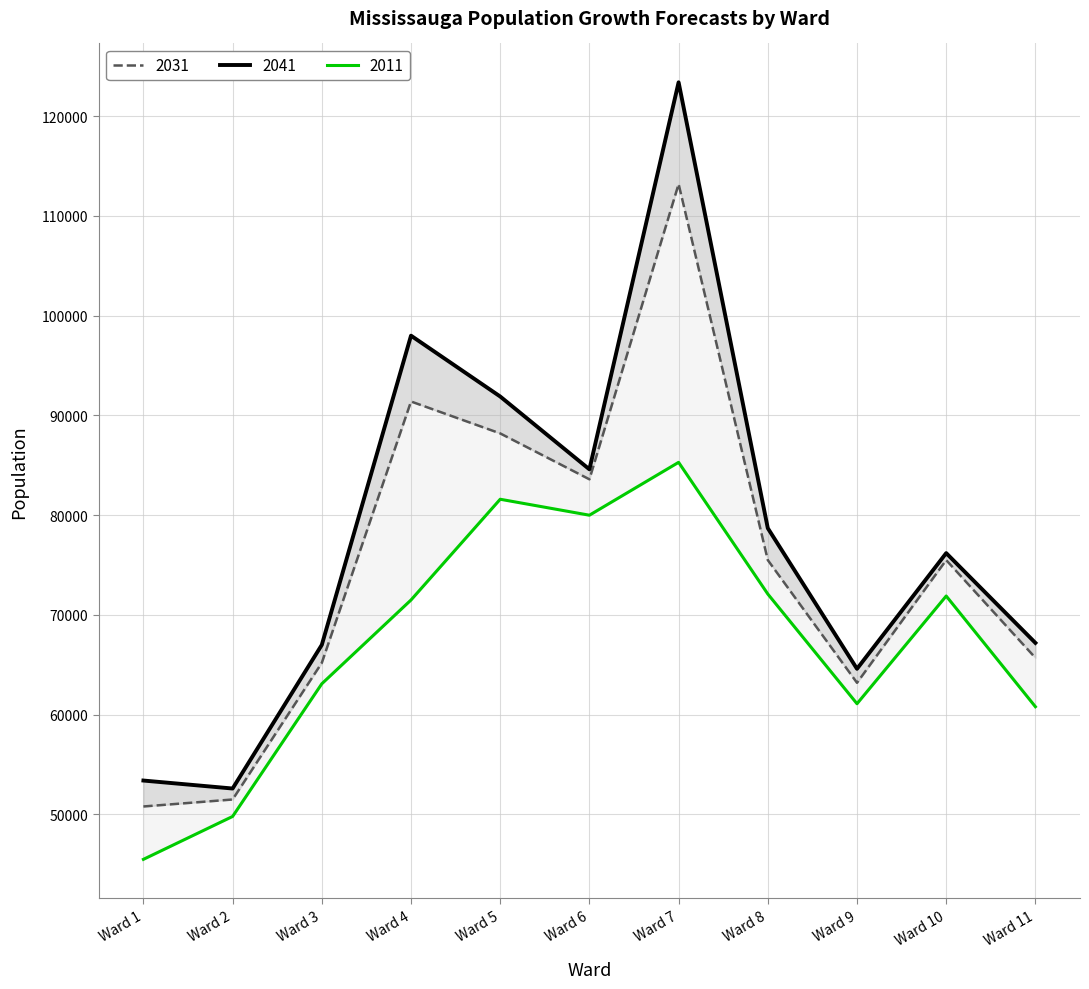

Which series has the widest spread of values?

2041